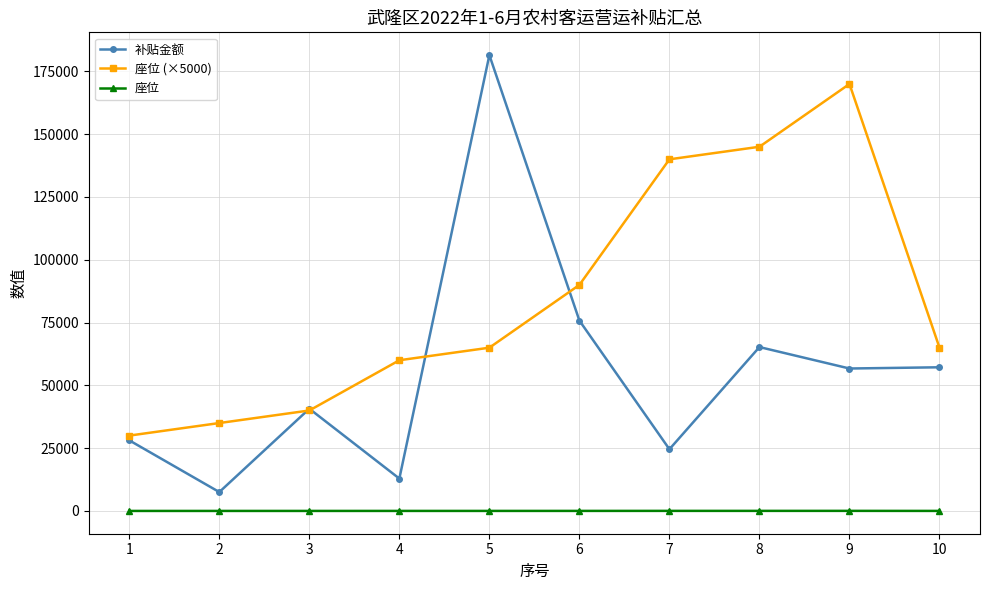

List the series in order of their peak value, lowest first.

座位, 座位 (×5000), 补贴金额